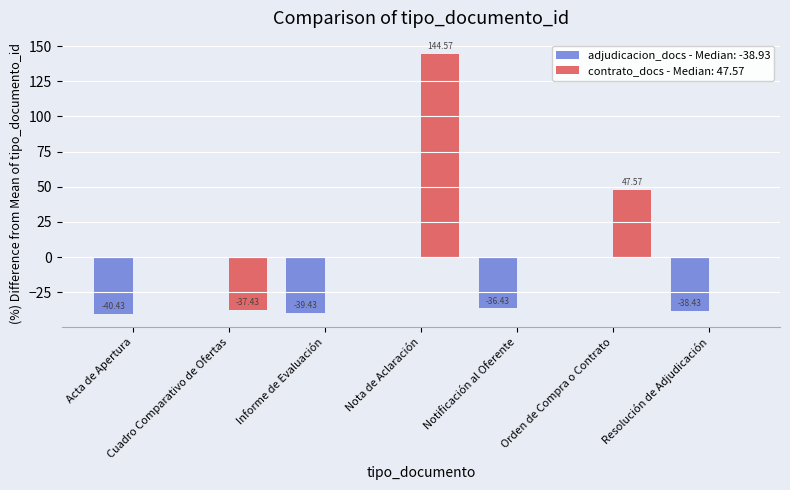

Which series changed the most between Acta de Apertura and Orden de Compra o Contrato?

contrato_docs - Median: 47.57